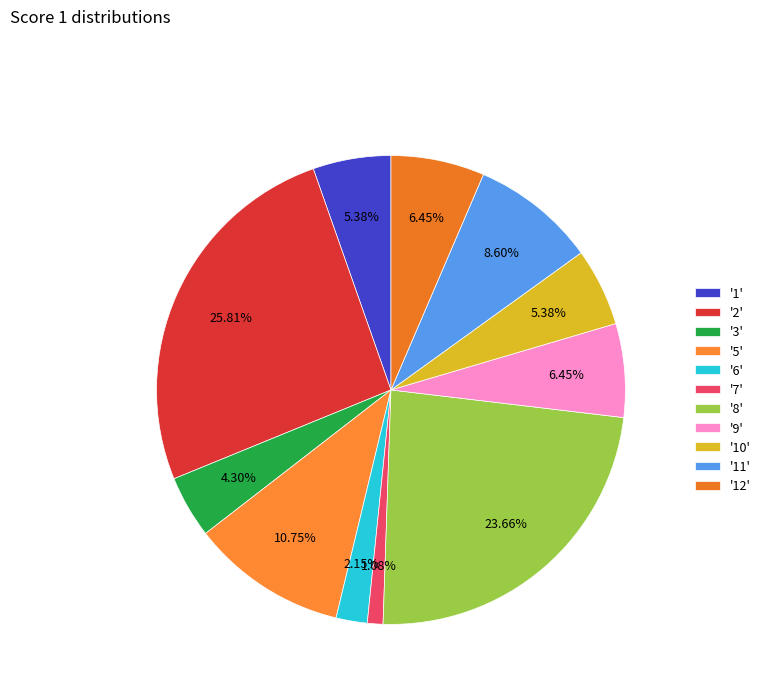

Count the number of slices in the pie.

11